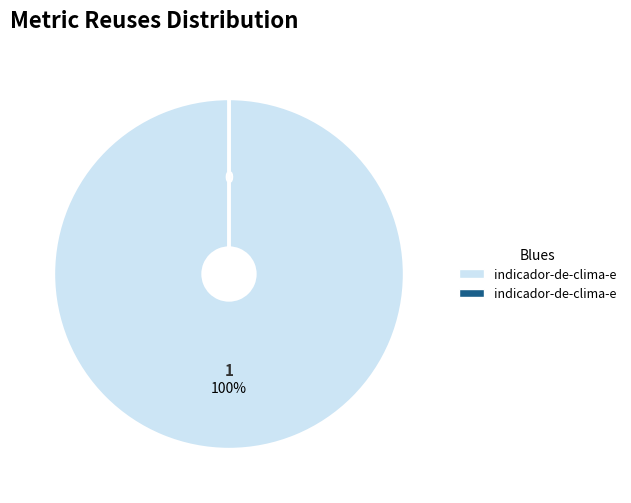

To the nearest percent, what is the difference between the largest and smallest slice percentages?

100%